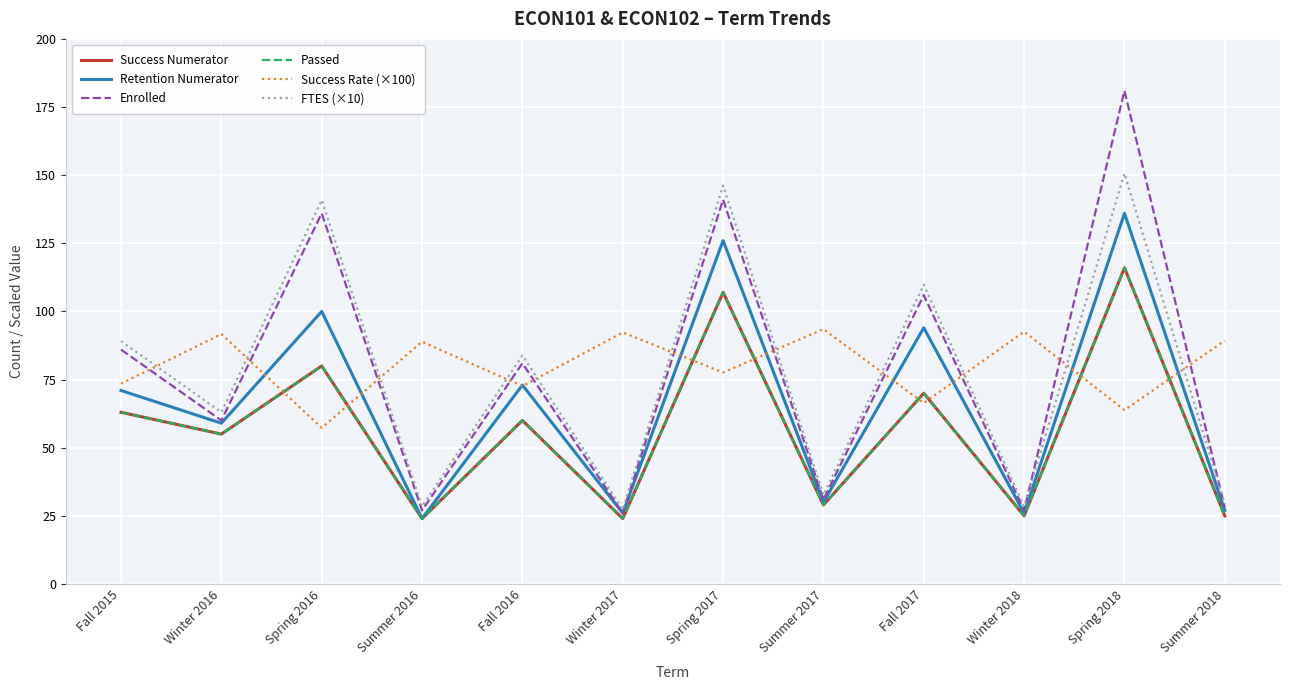

Which category has the highest value across all series?

Spring 2018